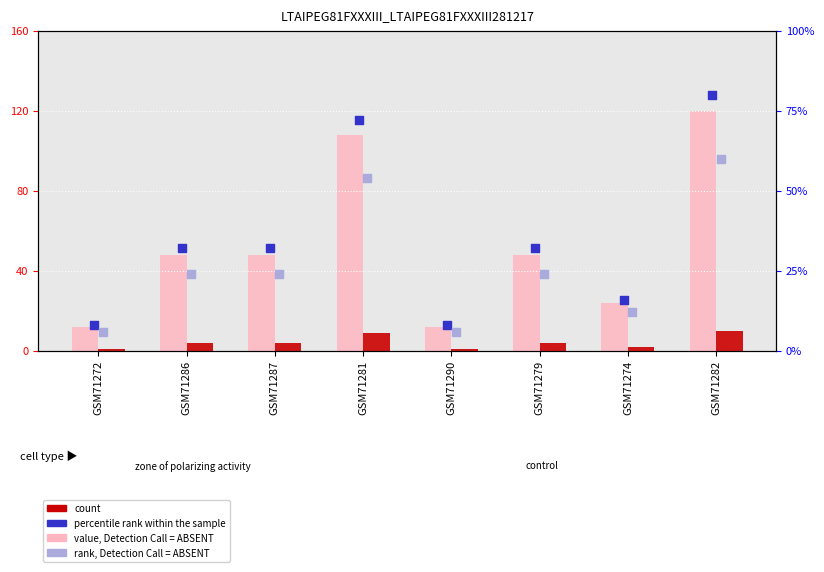

Which series reaches the maximum Y coordinate?

value, Detection Call = ABSENT